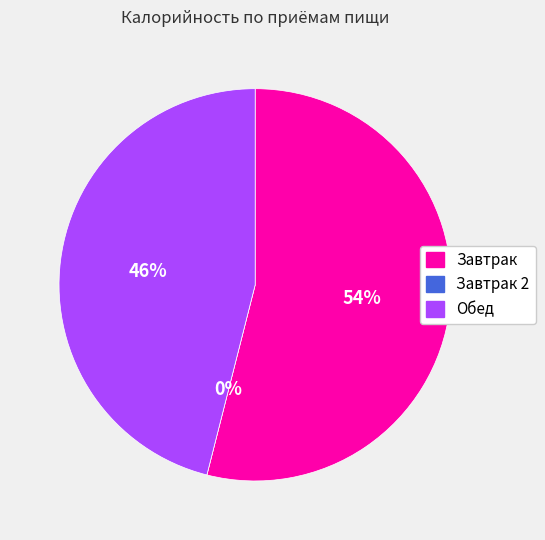

How much of the chart is everything except Завтрак 2?

100.0%